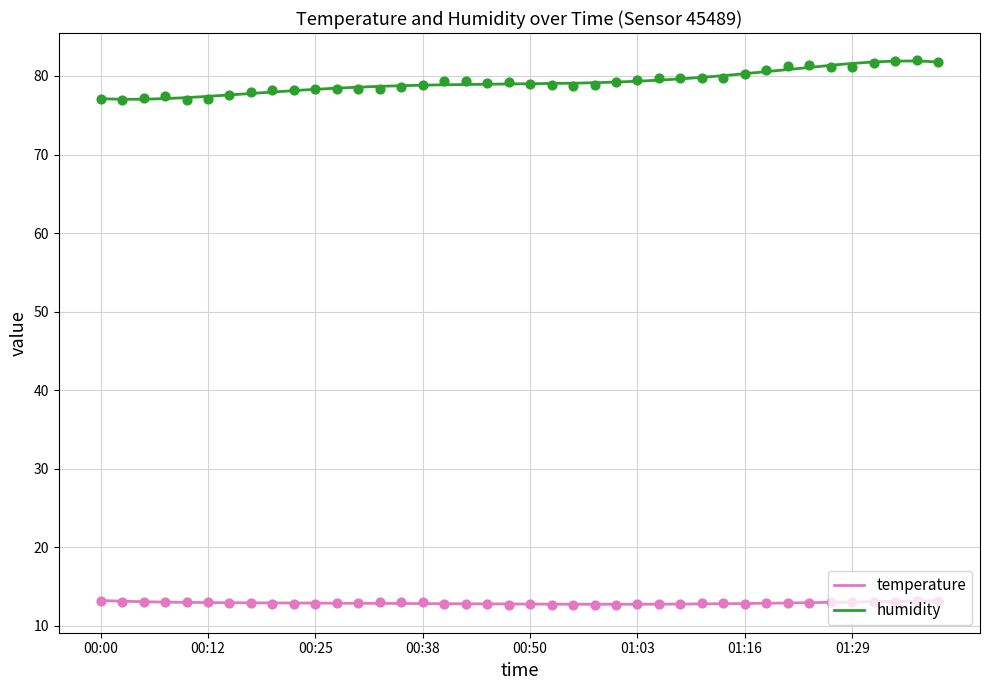

Which series has the largest total across all categories?

humidity